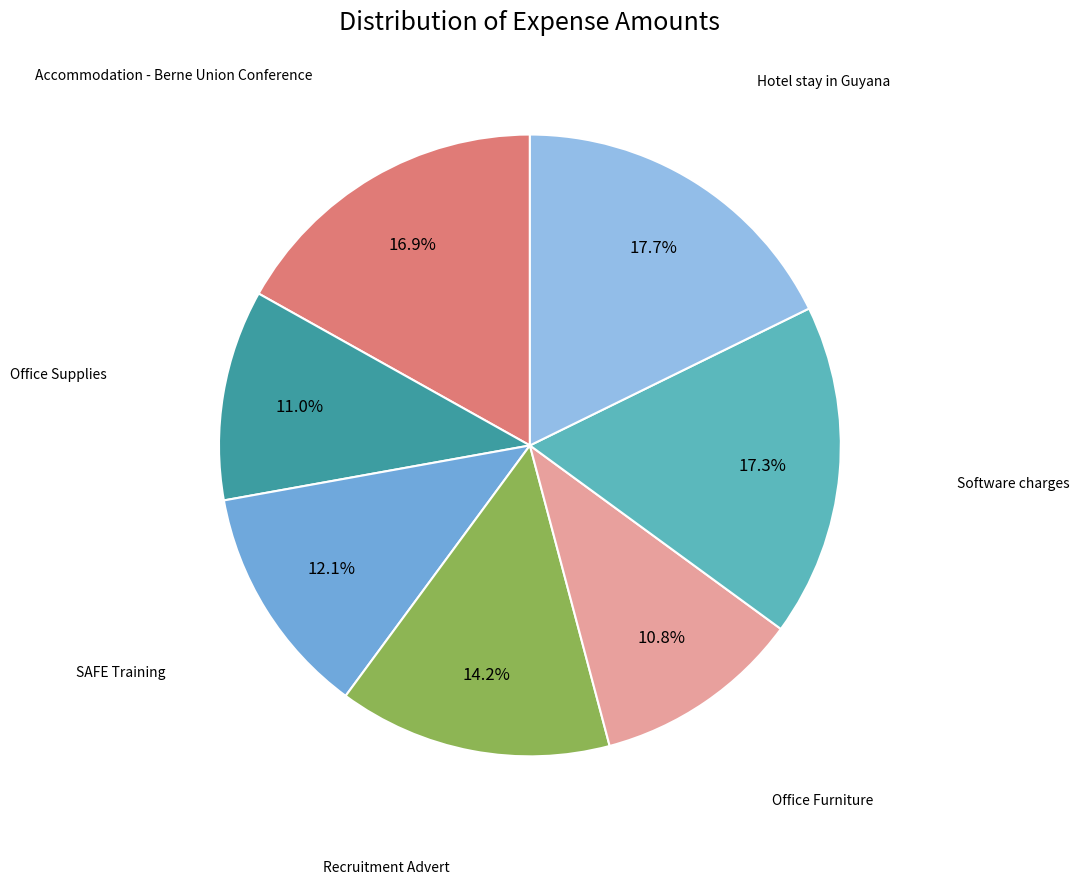

Count the number of slices in the pie.

7